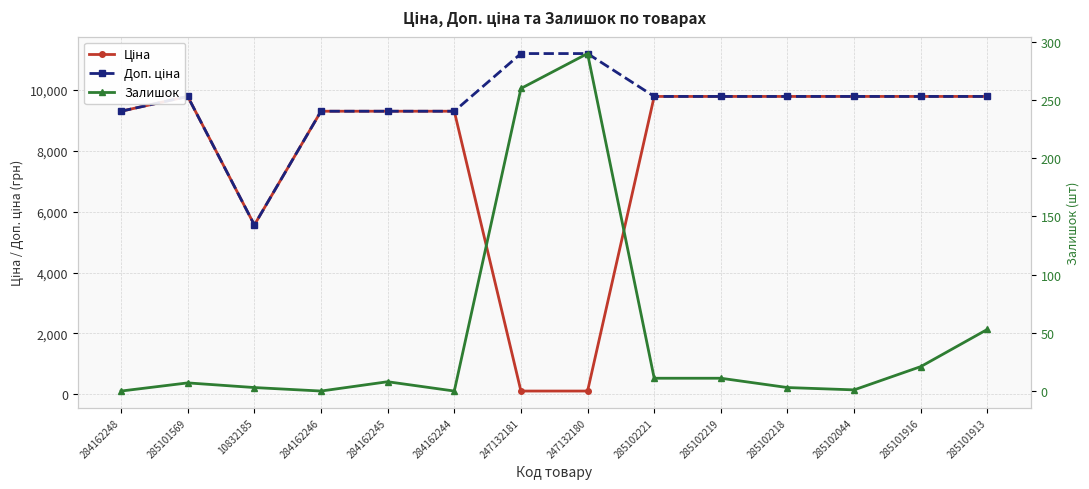

What is the maximum value shown in the chart?

11182.0